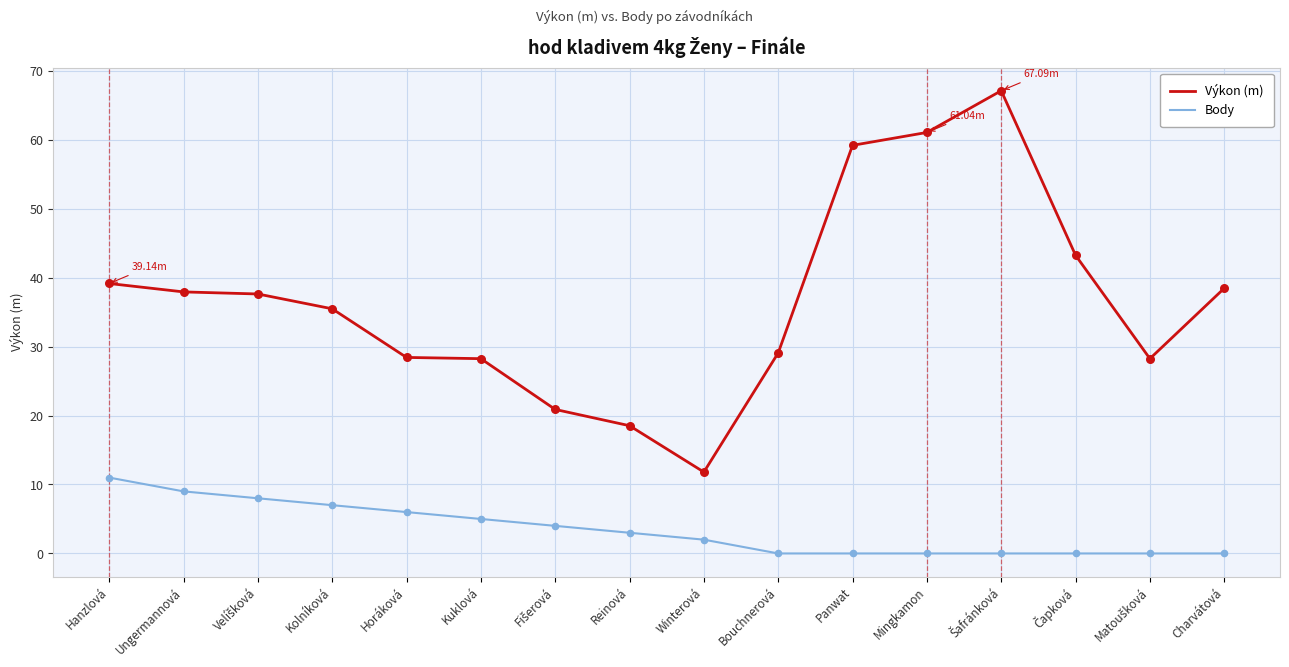

What is the total value across all series at Kolníková?

42.5